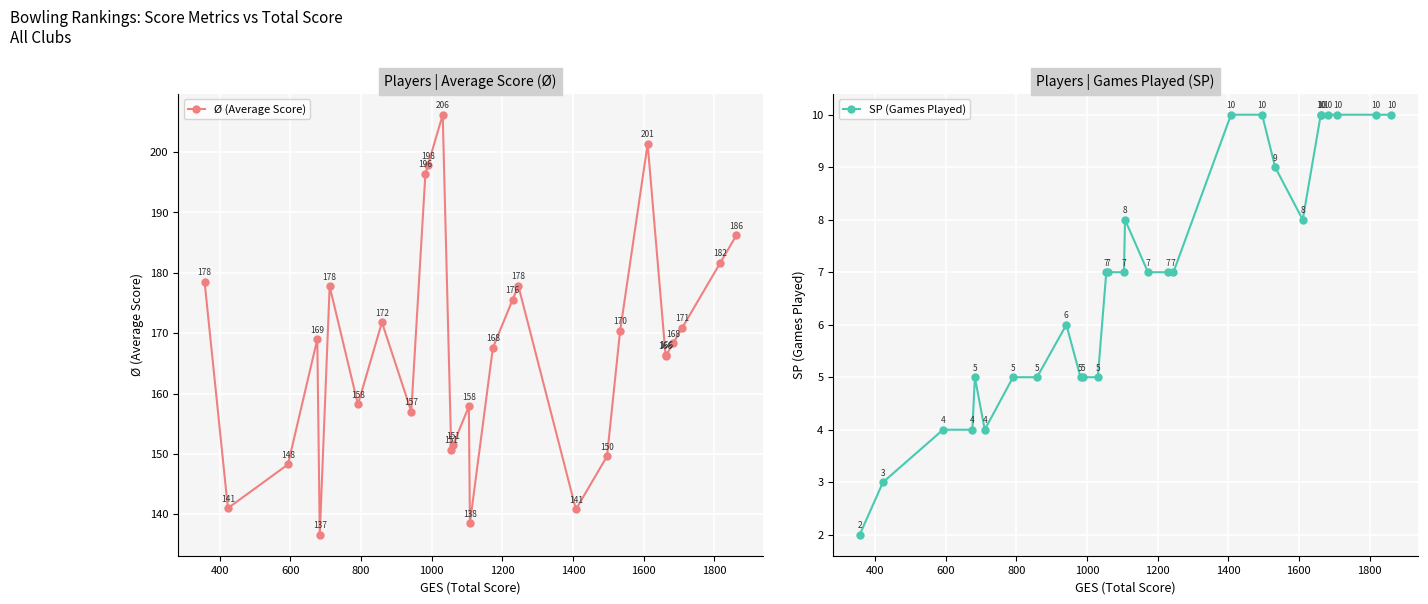

What is the minimum value for Ø (Average Score)?

136.6